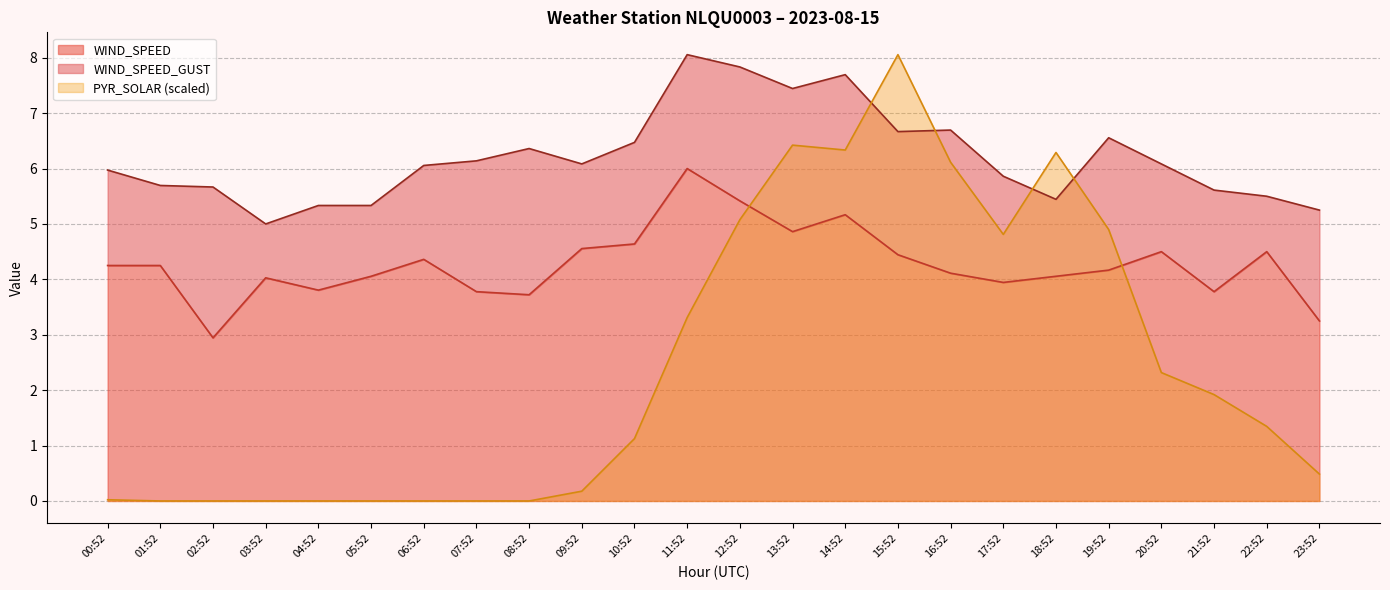

In WIND_SPEED, how many points are higher than both neighbors (excluding endpoints)?

6